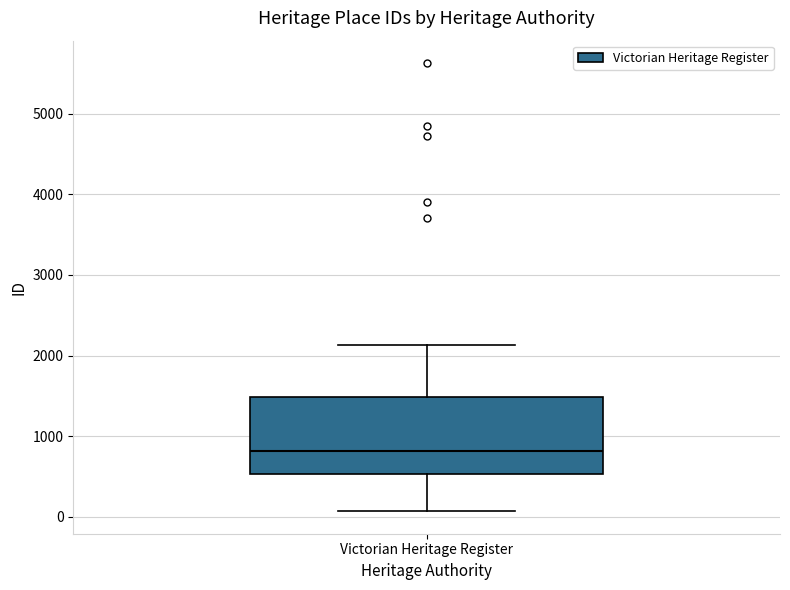

Where does the median line of the box for Victorian Heritage Register sit on the y-axis? The values are not printed on the chart, so give them approximately, as read against the axis.

800